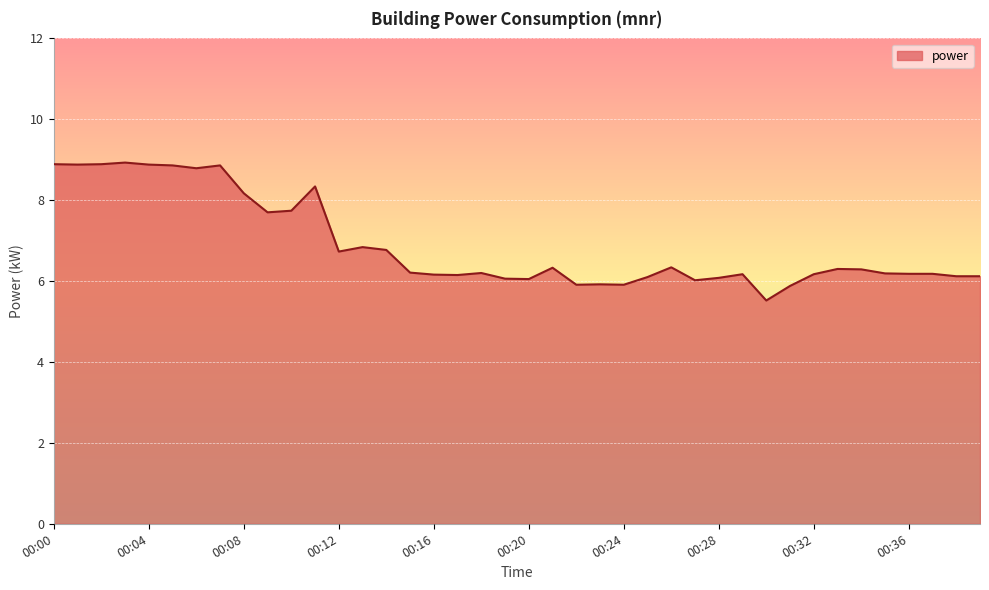

What is the difference between the maximum and minimum values?

3.4